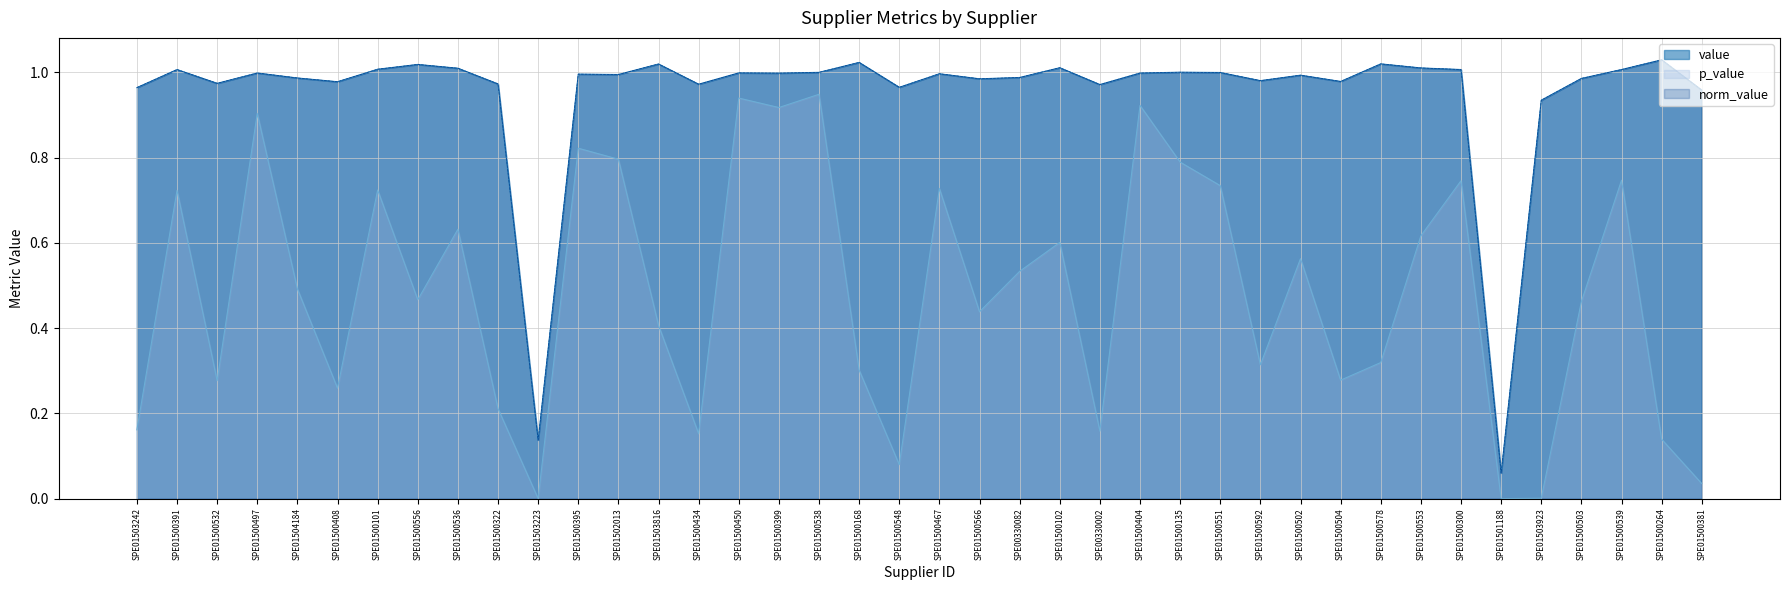

Is it true that value equals 1.5 at SPE01500168?

False